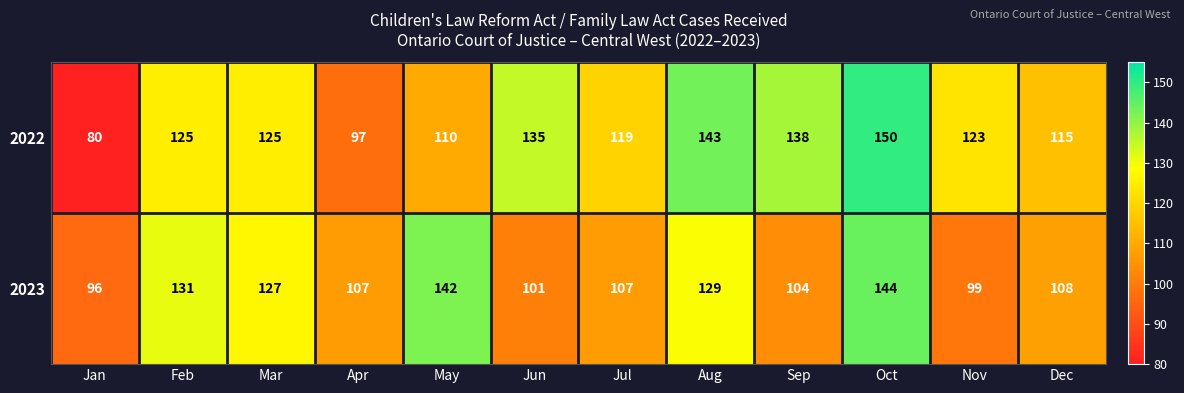

What is the spread (max minus min) of values at Feb?

6